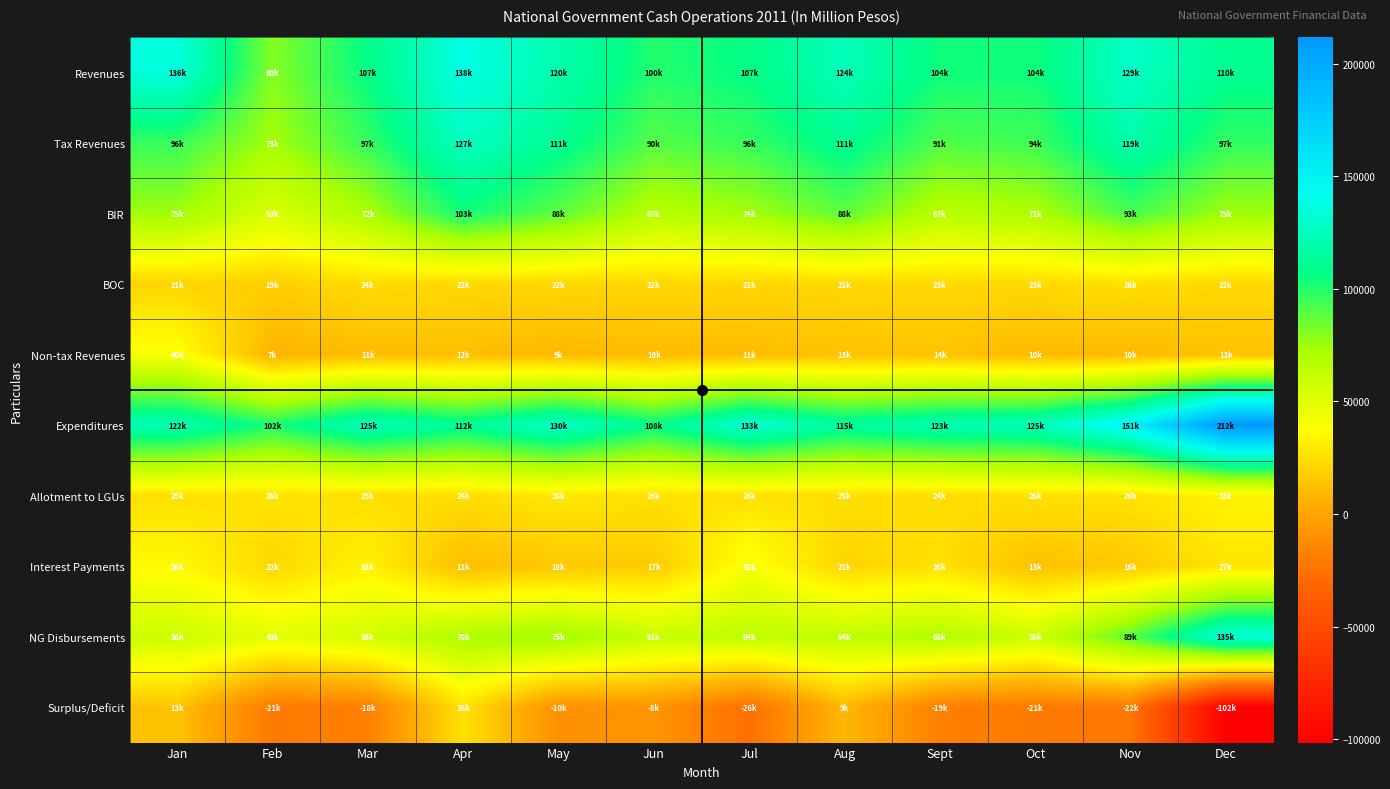

Between Jun and Sept, which is larger?

Sept